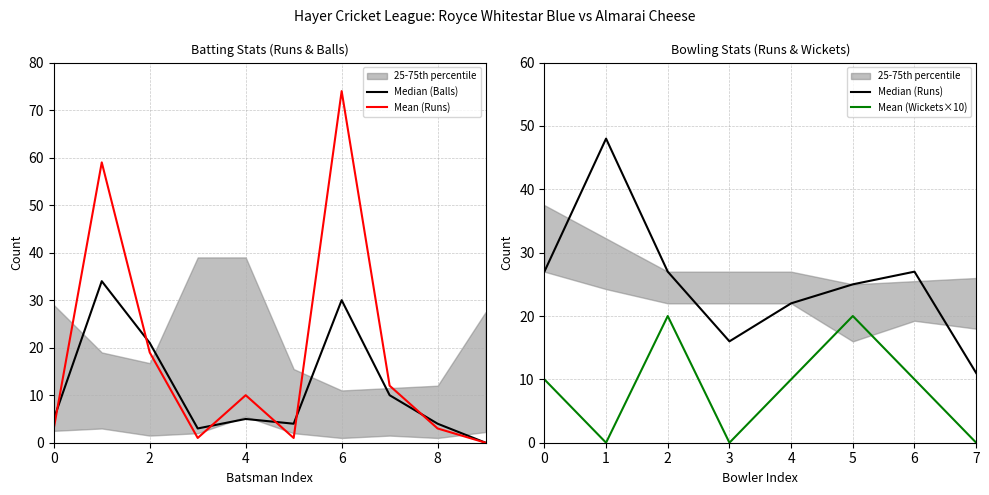

What is the sum of all Balls values?

116